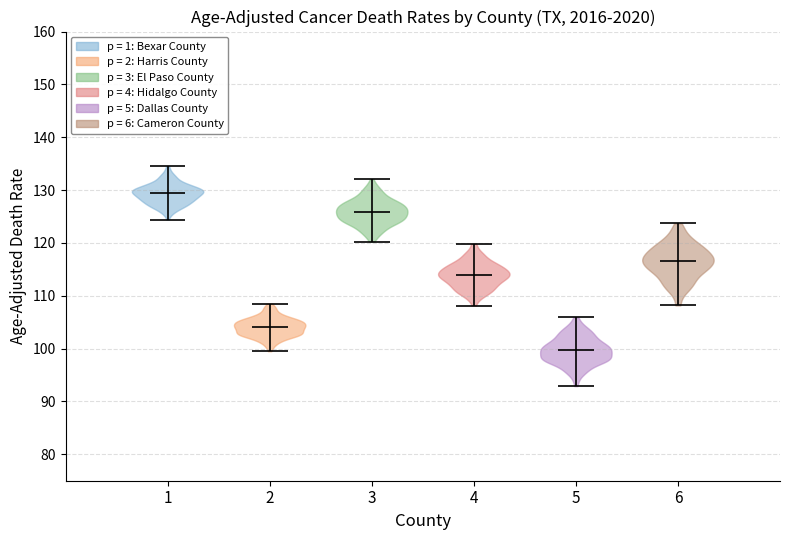

Reading left to right, read every violin against the y-axis: where its median line is, and the lowest and highest points it reaches. The values are not printed on the chart, so give them approximately, as read against the axis.

1: median line 129, lowest point 124, highest point 134
2: median line 104, lowest point 100, highest point 109
3: median line 126, lowest point 120, highest point 132
4: median line 114, lowest point 108, highest point 120
5: median line 100, lowest point 93, highest point 106
6: median line 117, lowest point 108, highest point 124